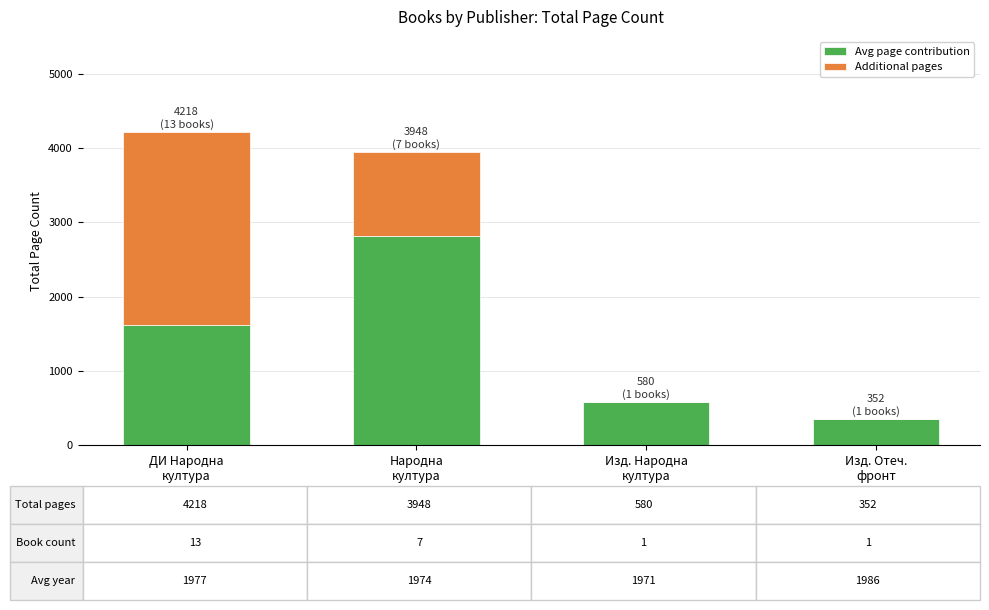

Count the number of data series in this chart.

2